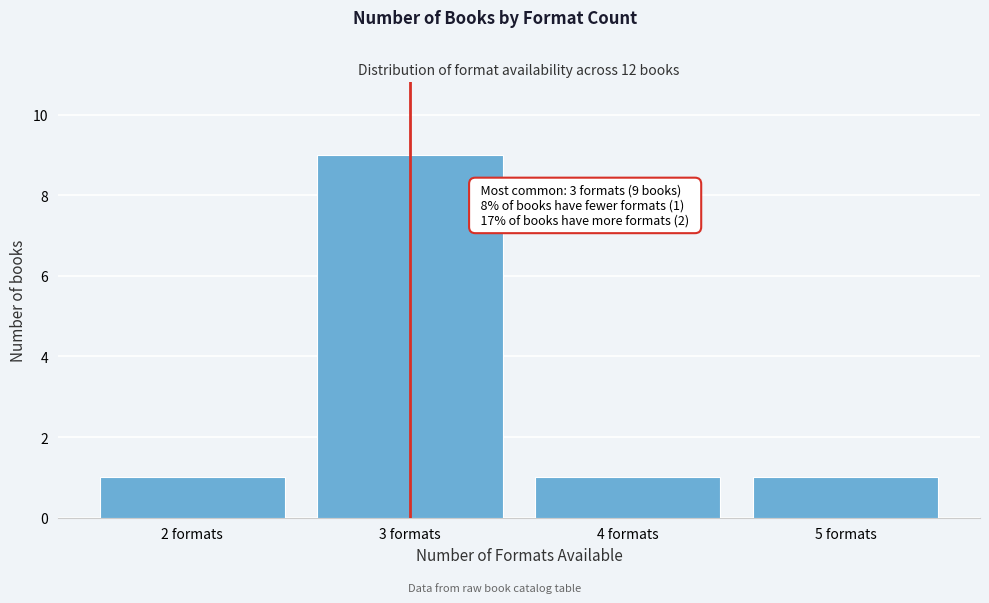

Reading left to right, extract all data points from this chart.

1	9	1	1